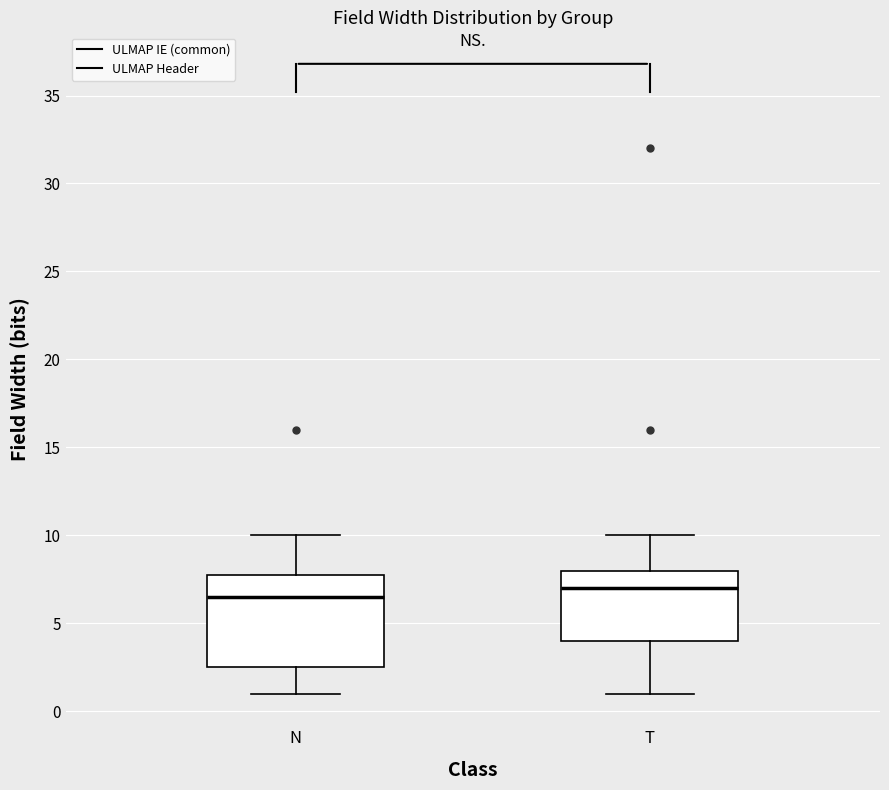

Reading left to right, read every box against the y-axis: the position of its median line, the range the box covers, and the ends of its whiskers. The values are not printed on the chart, so give them approximately, as read against the axis.

N: median 6.5, box 2.5 to 8.0, whiskers 1.0 to 10.0
T: median 7.0, box 4.0 to 8.0, whiskers 1.0 to 10.0